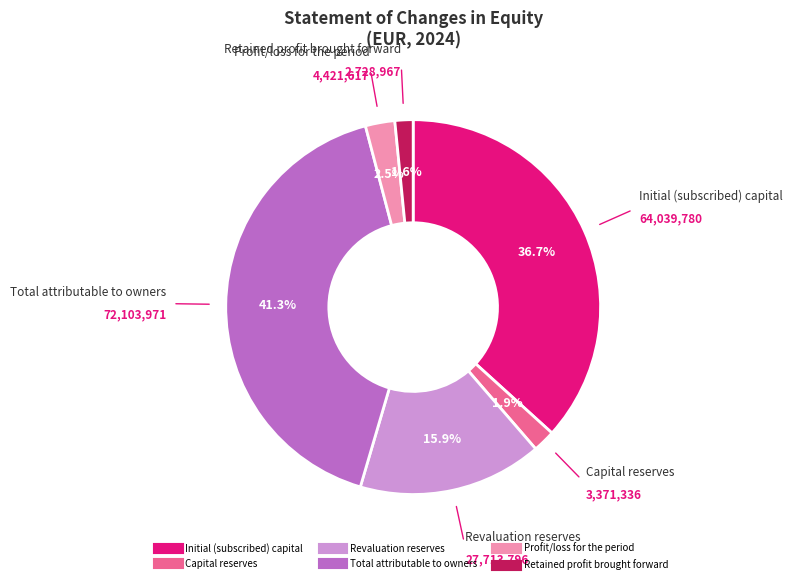

Which slice is the largest?

Total attributable to owners